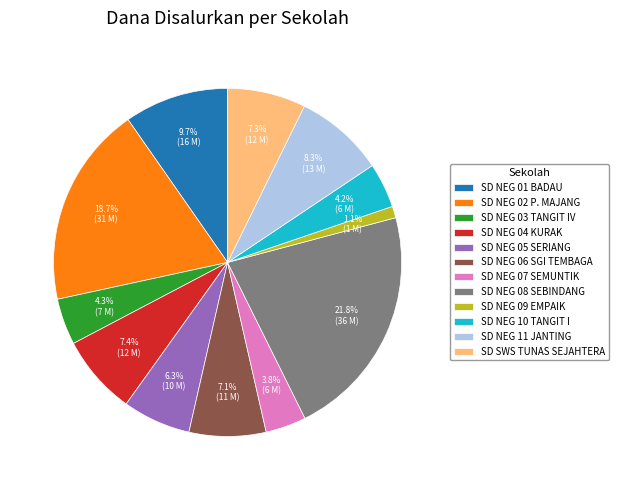

Is there a majority slice in this chart?

No